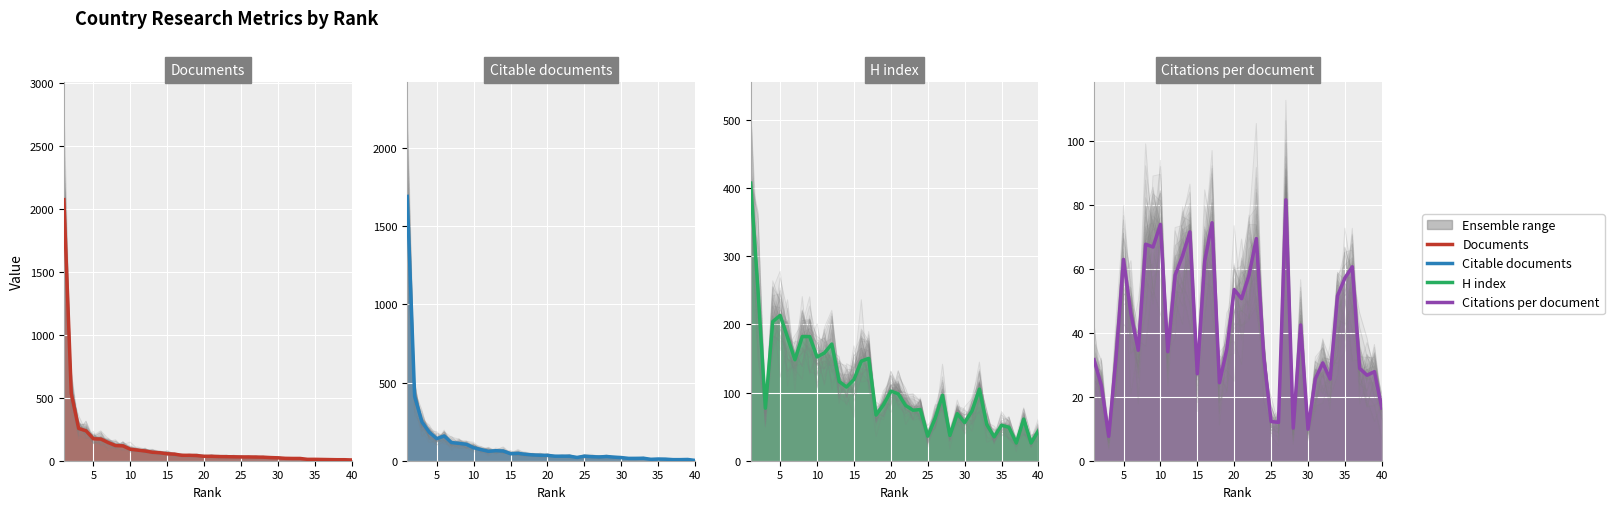

How many interior local valleys does the H index series have?

12